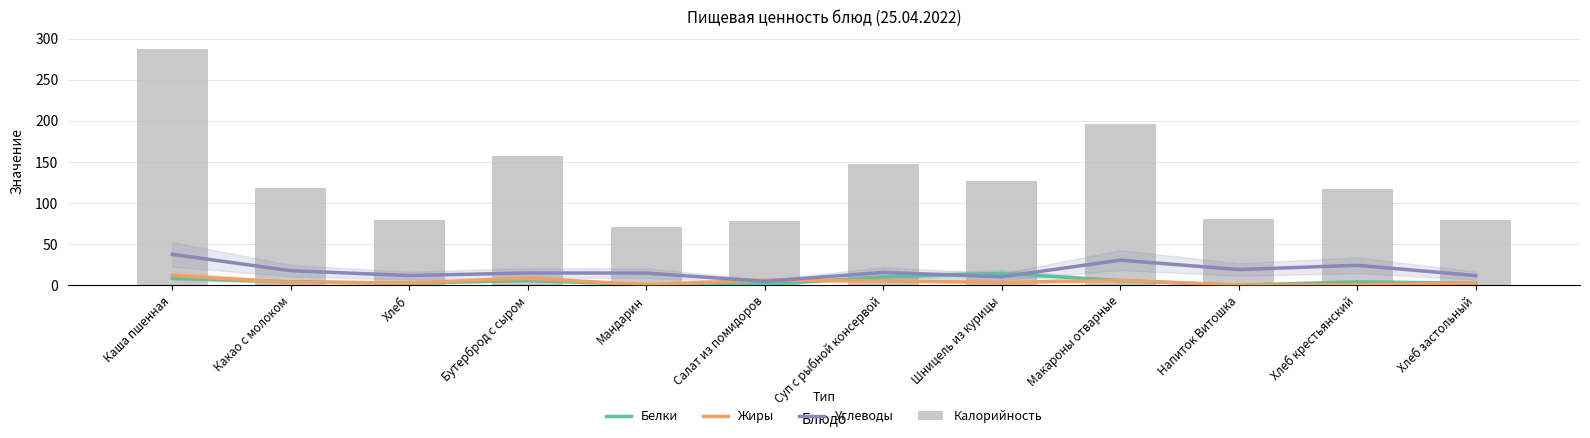

How many values in the Калорийность series are below 118?

6